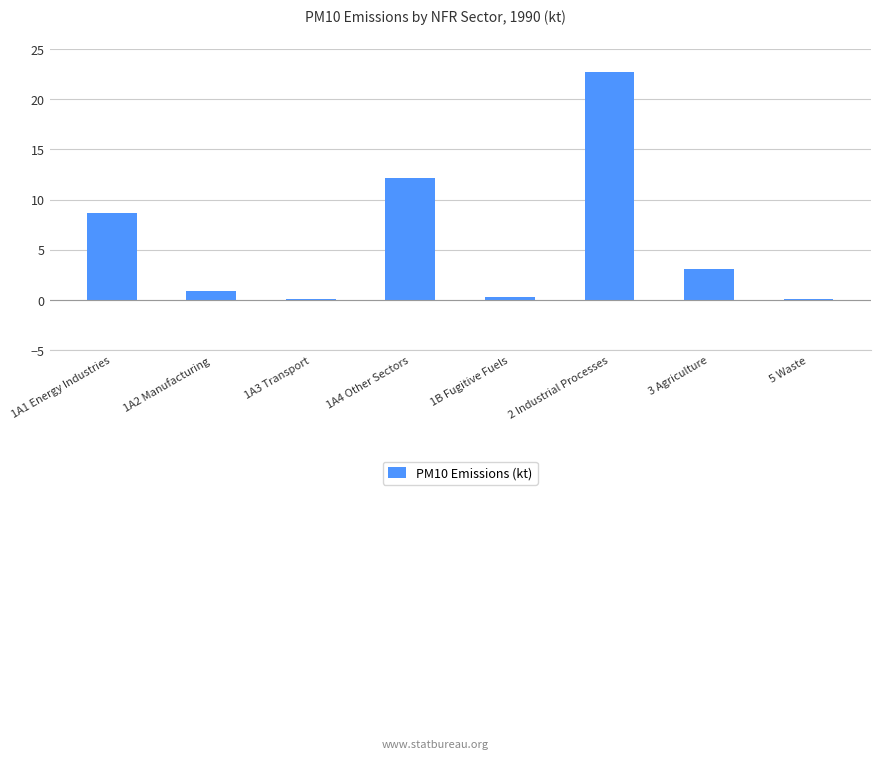

What is the change in value from 1A1 Energy Industries to 1A2 Manufacturing?

-7.7